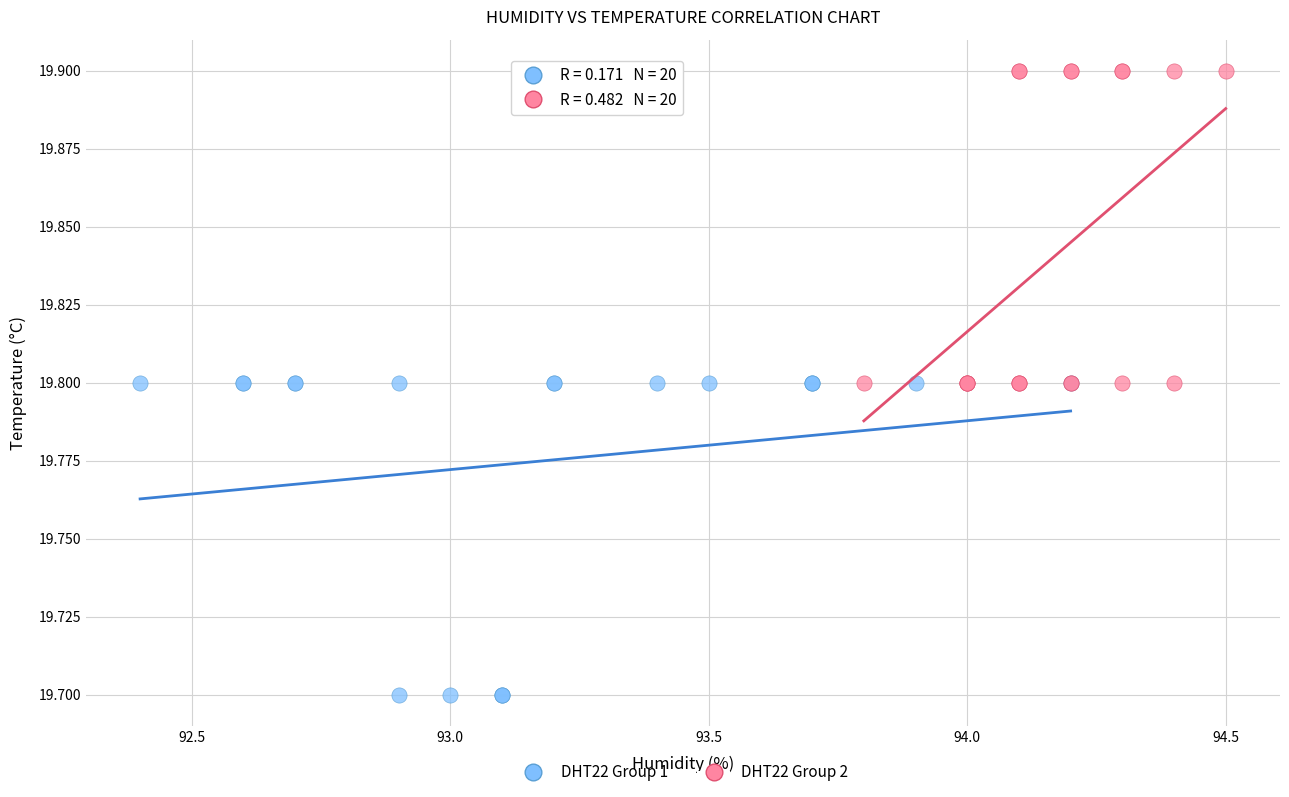

Which series contains the lowest Y value?

DHT22 Group 1